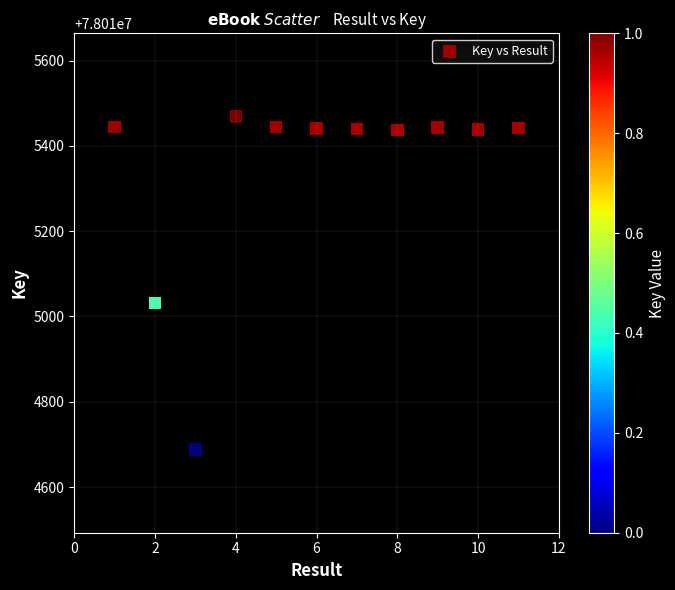

What Y value in the scatter plot is closest to 78015078?

78015031